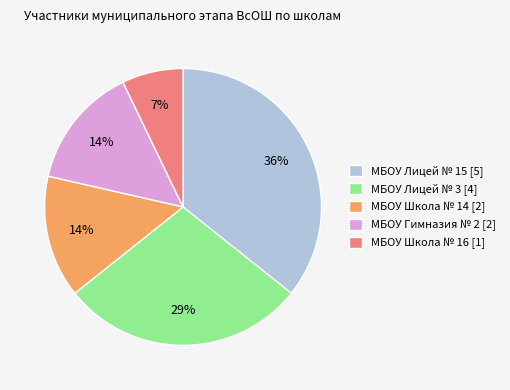

Does МБОУ Лицей № 15 represent more than half of the total?

No